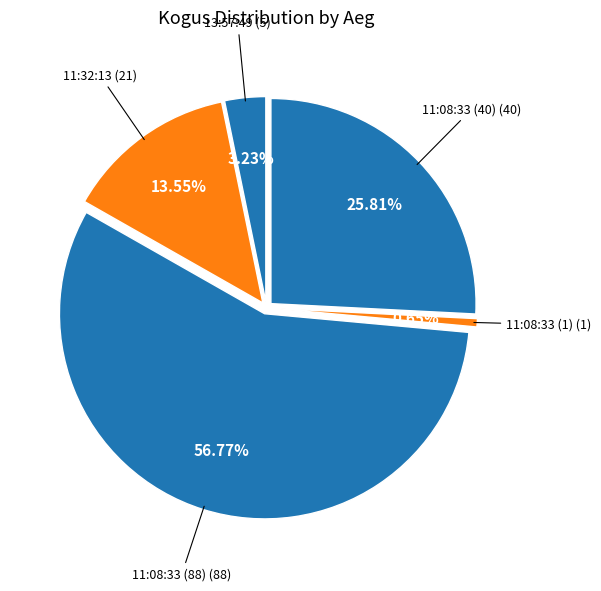

Is there a majority slice in this chart?

Yes